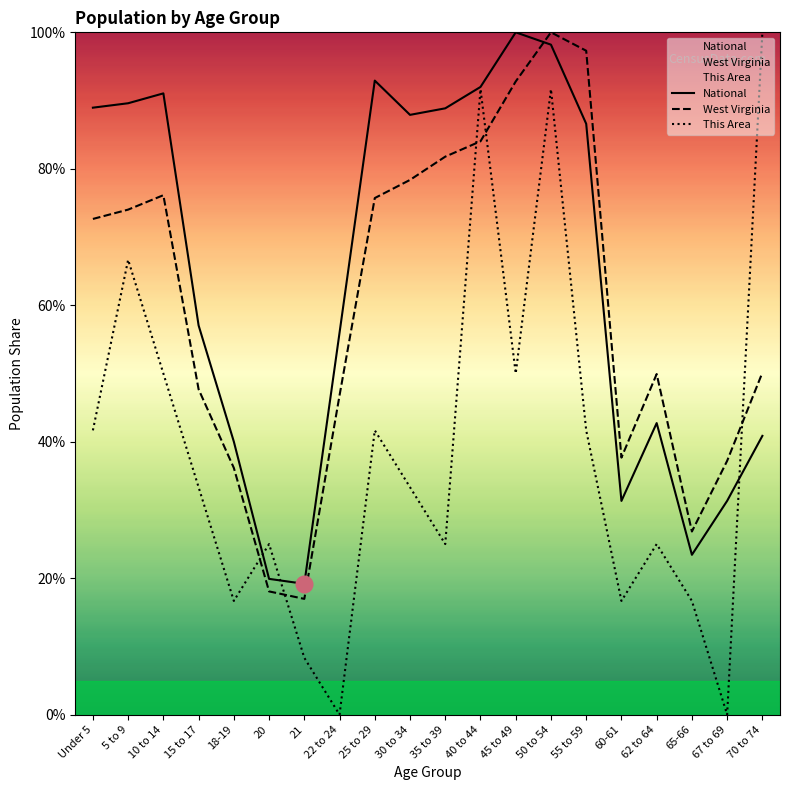

Reading left to right, what are all the values shown in this chart?

National: 89.0	89.6	91.1	57.0	40.0	19.9	19.2	56.0	92.9	87.9	88.9	92.0	100.0	98.2	86.6	31.3	42.7	23.4	31.3	40.9
West Virginia: 72.7	74.0	76.1	47.7	36.2	18.1	17.0	46.8	75.7	78.4	81.8	84.0	92.8	100.0	97.3	37.7	49.9	26.8	37.2	50.1
This Area: 41.7	66.7	50.0	33.3	16.7	25.0	8.3	0.0	41.7	33.3	25.0	91.7	50.0	91.7	41.7	16.7	25.0	16.7	0.0	100.0